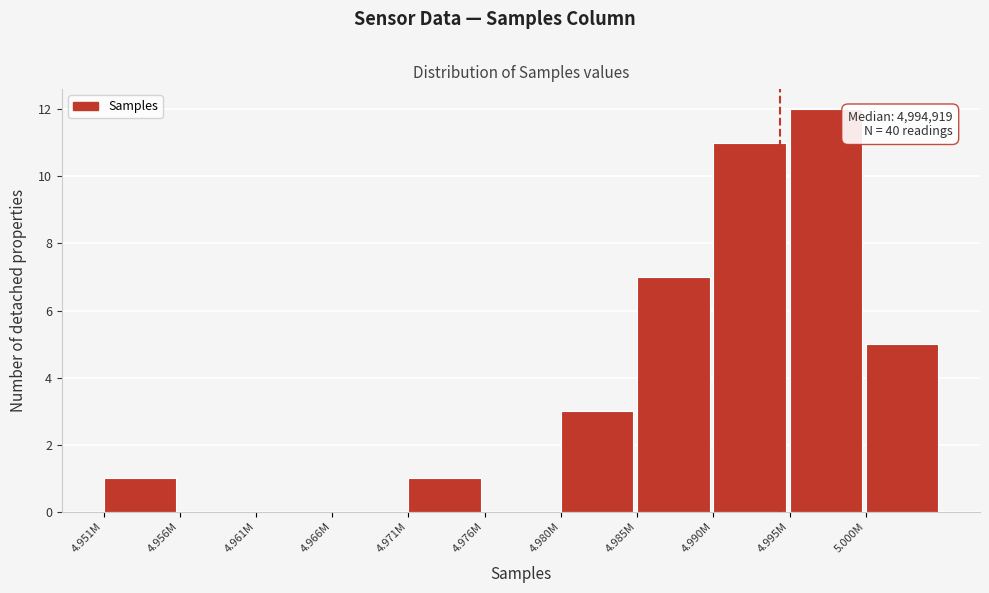

Reading left to right, transcribe all the data shown in this chart.

4.951M=1	4.956M=0	4.961M=0	4.966M=0	4.971M=1	4.976M=0	4.980M=3	4.985M=7	4.990M=11	4.995M=12	5.000M=5